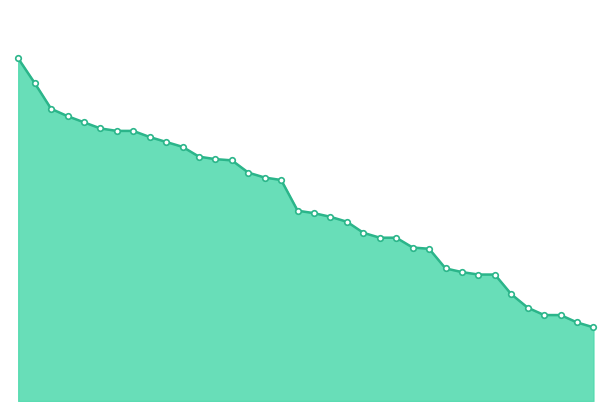

At which label does the data first exceed 2586?

1